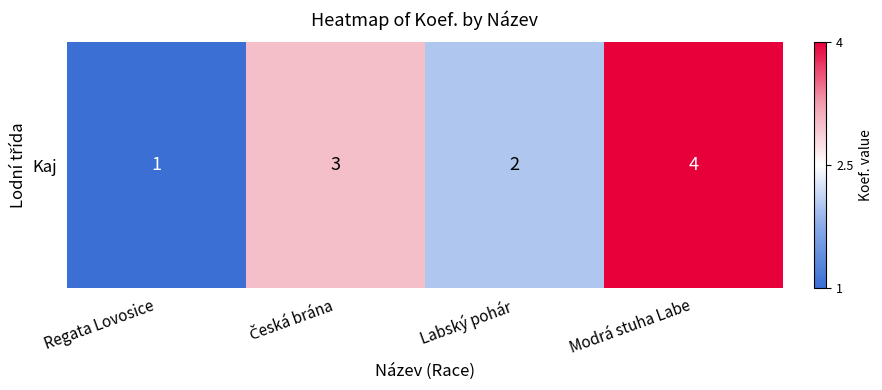

Count the values in the range 2 to 4.

3